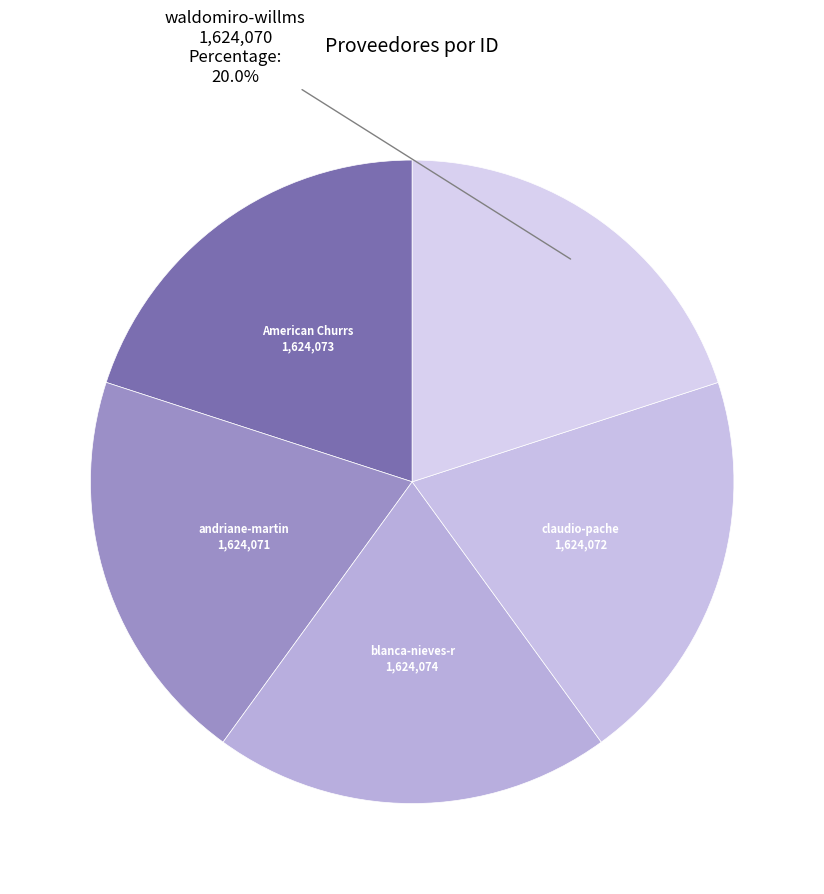

Count the number of slices in the pie.

5